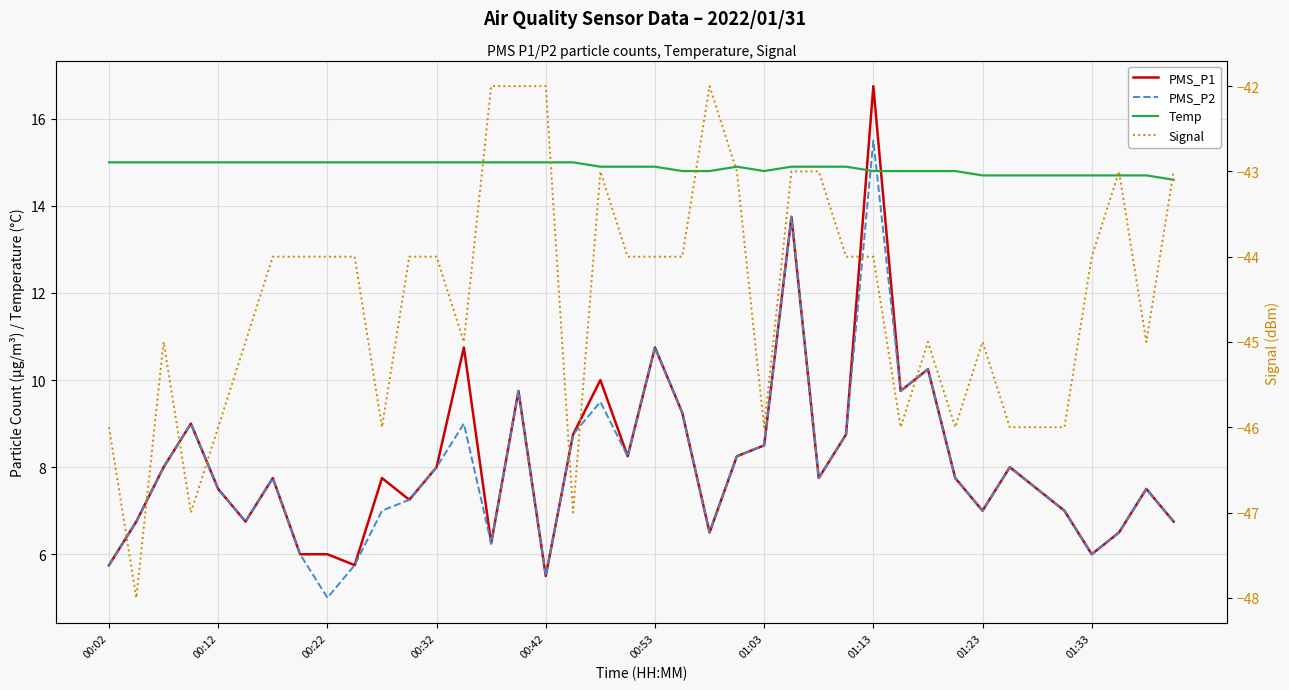

At 00:53, list the series in order from smallest to largest.

Signal, PMS_P1, PMS_P2, Temp